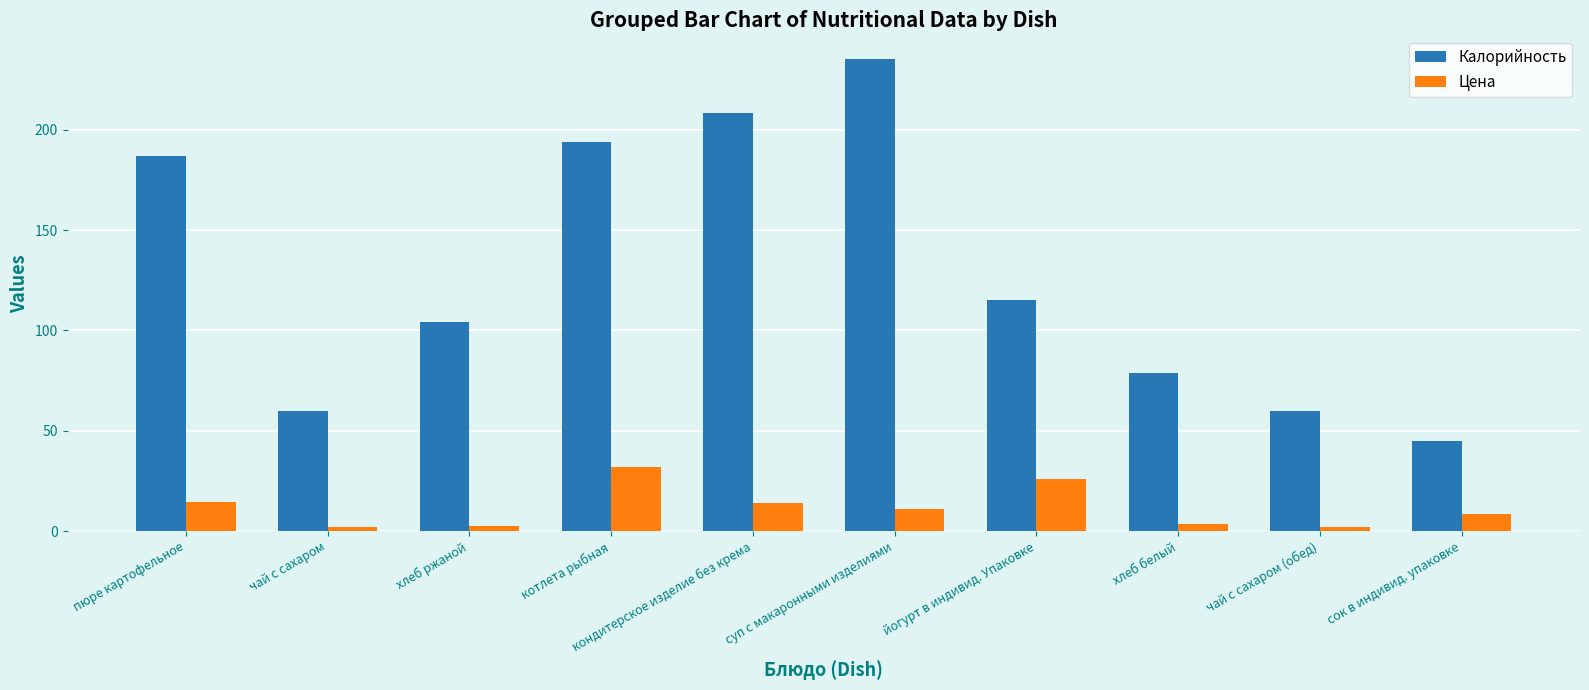

Between кондитерское изделие без крема and сок в индивид. упаковке, which series saw the biggest shift?

Калорийность